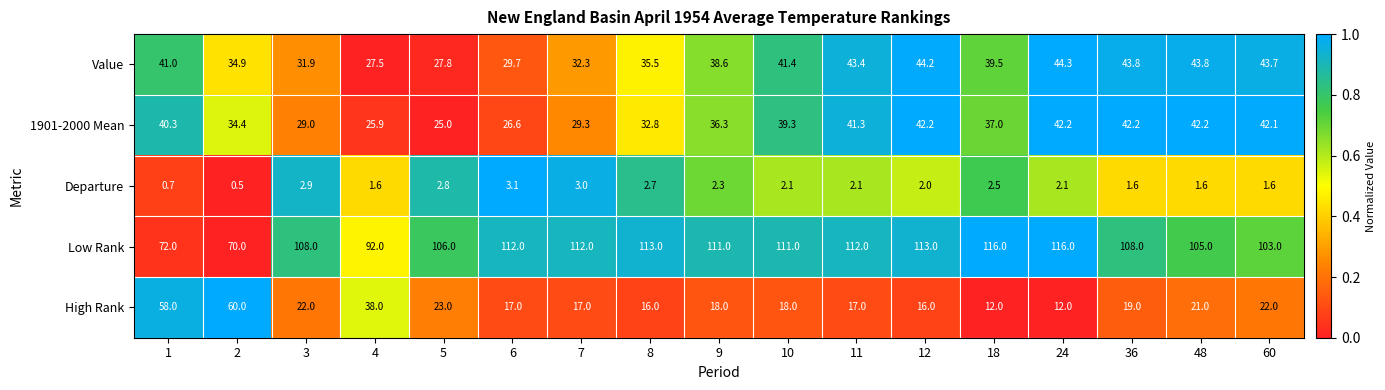

Which series has the widest spread of values?

High Rank